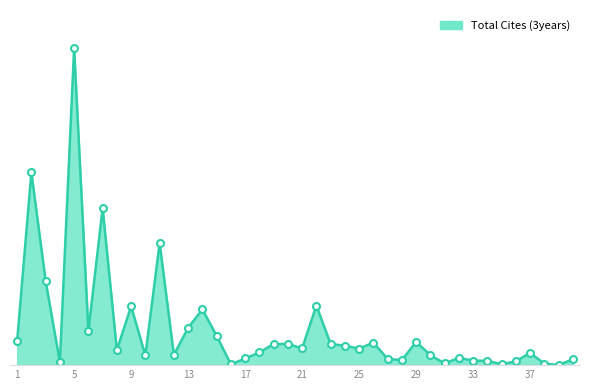

Which category has the highest value across all series?

5